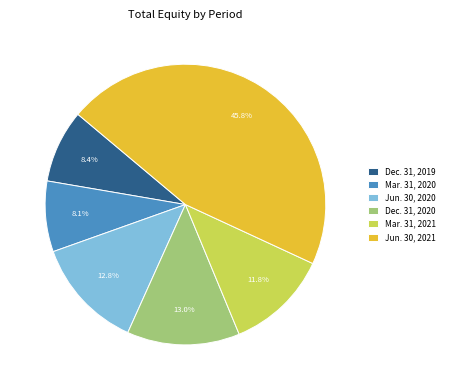

What is the largest slice in the pie chart?

Jun. 30, 2021